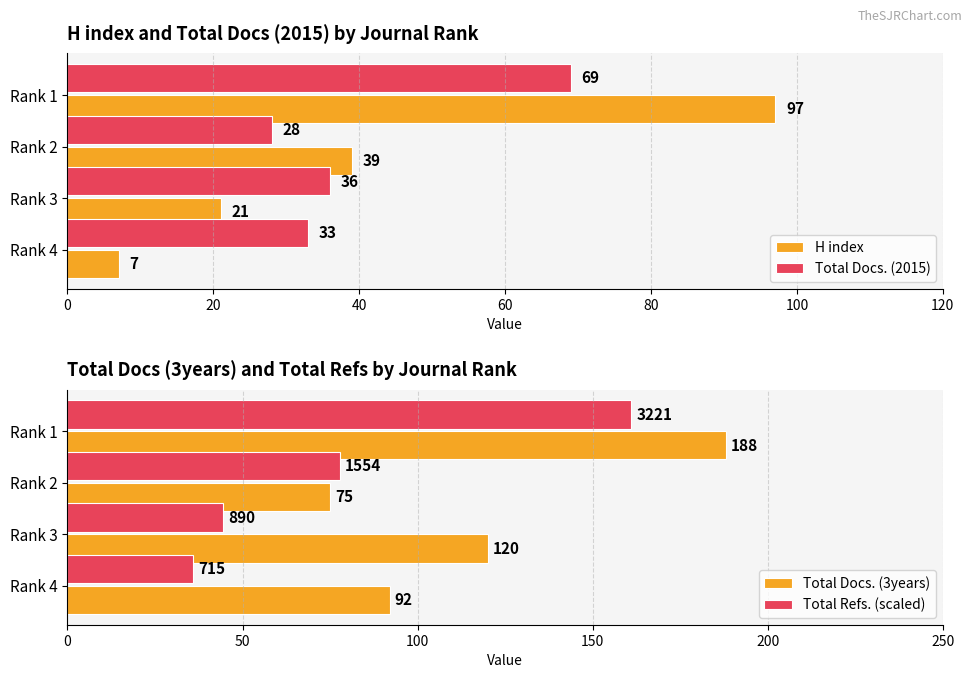

What is the value of the H index bar at the 3rd from the left?

39.0